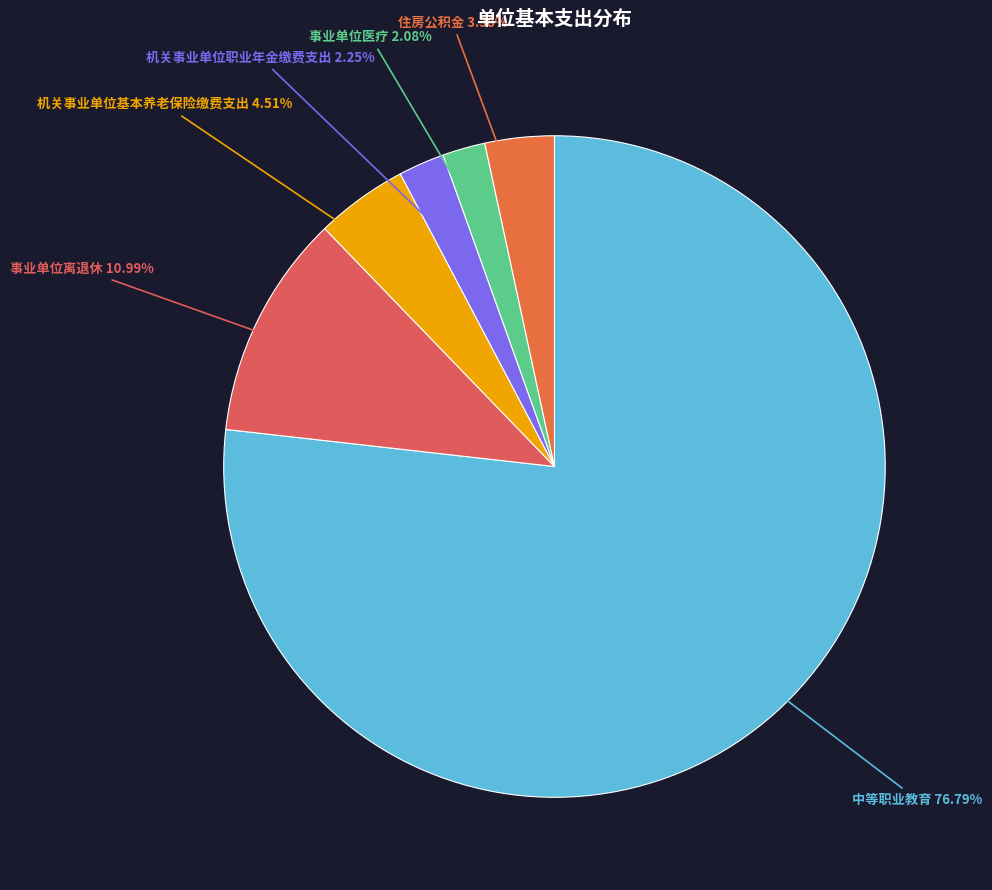

How many slices are in this pie chart?

6